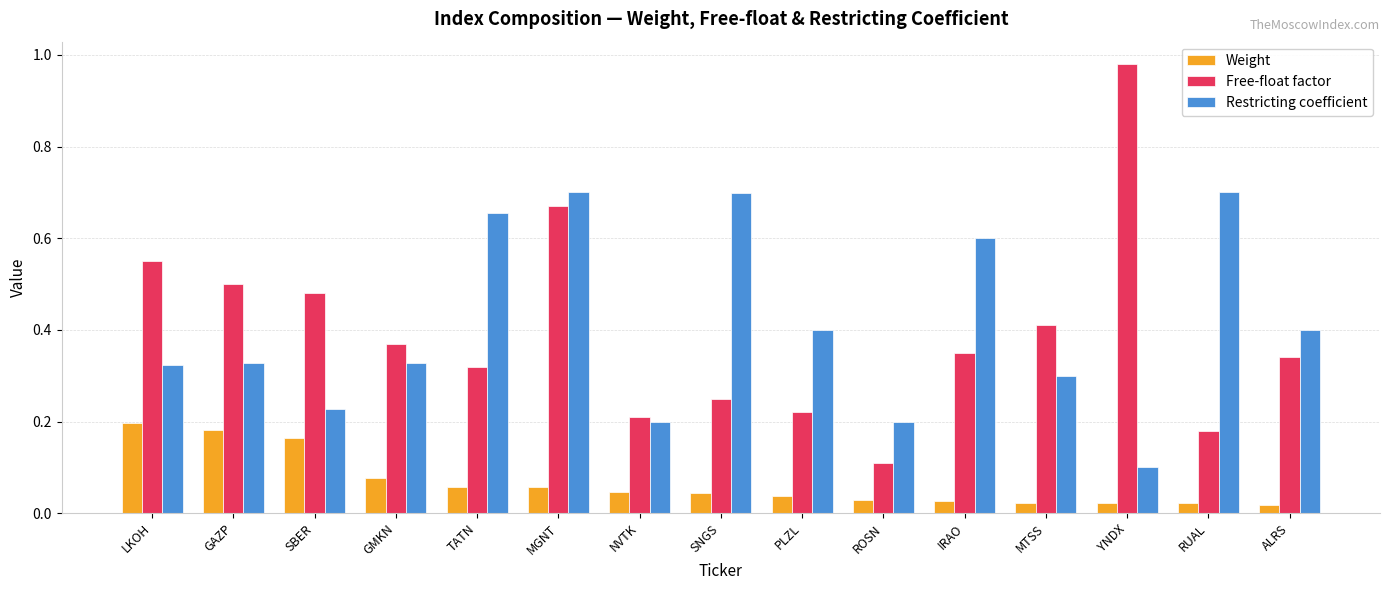

How many series are shown in this chart?

3